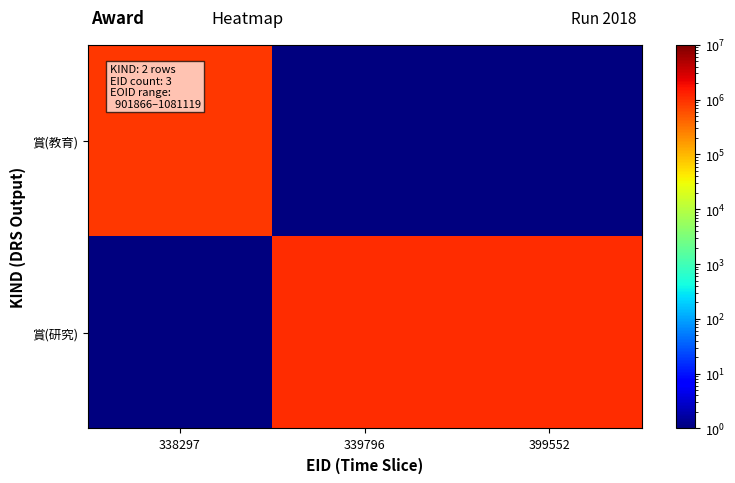

Which series has the largest total across all categories?

賞(研究)